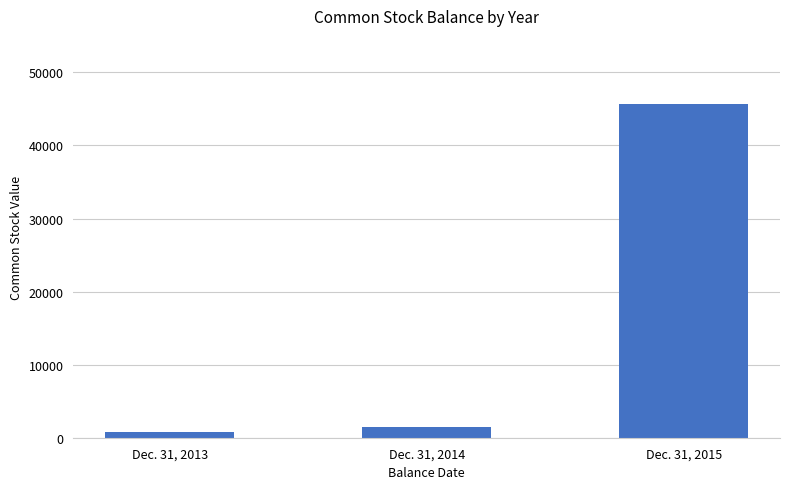

List the labels in order of value, smallest first.

Dec. 31, 2013, Dec. 31, 2014, Dec. 31, 2015